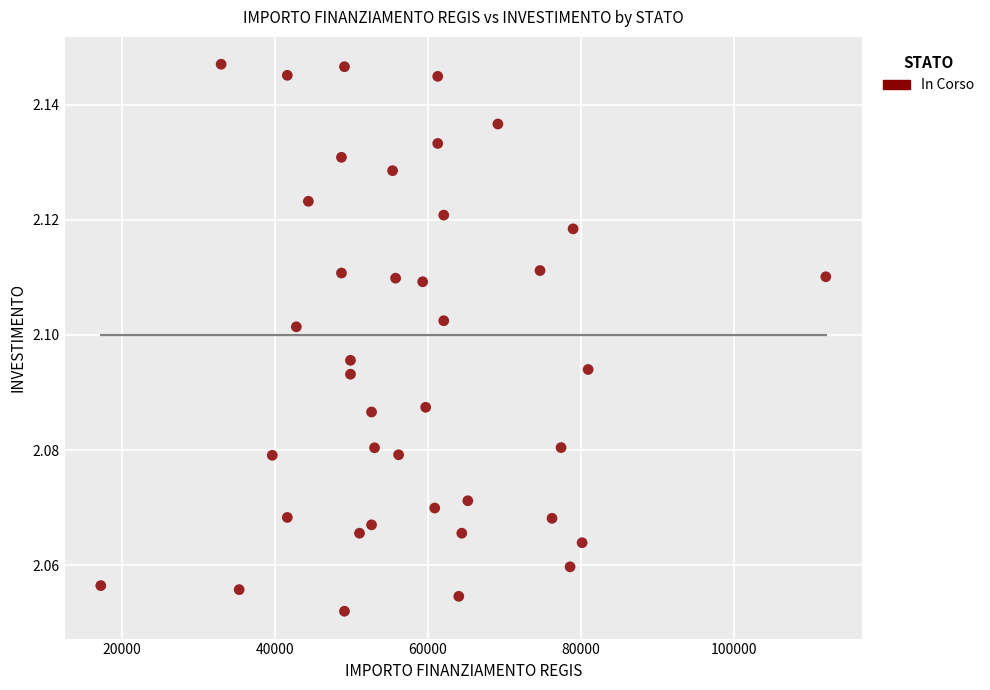

What is the range of X values (max minus min)?

94665.7